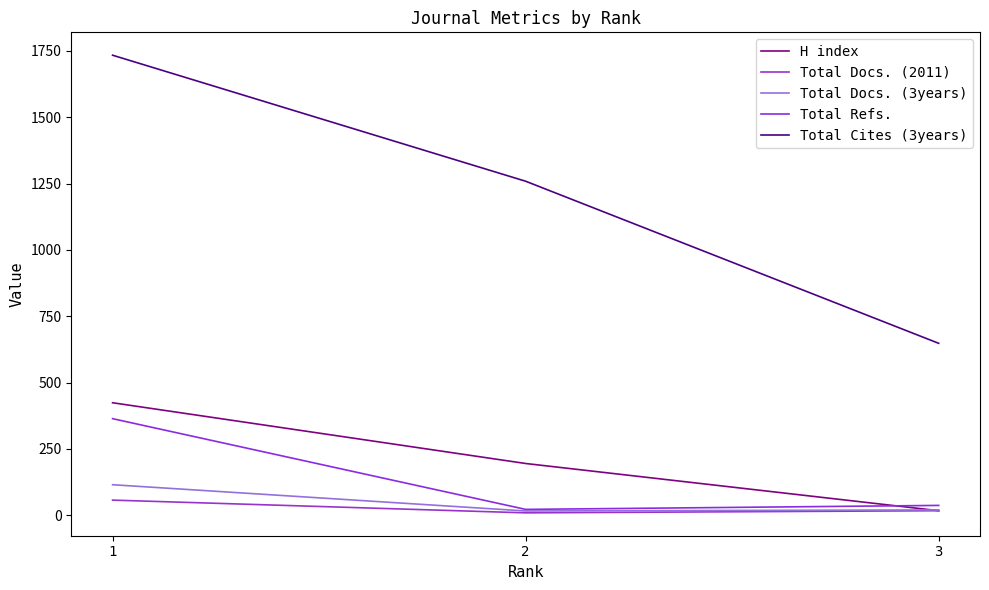

What is the difference between the maximum and minimum values in the Total Cites (3years) series?

1086